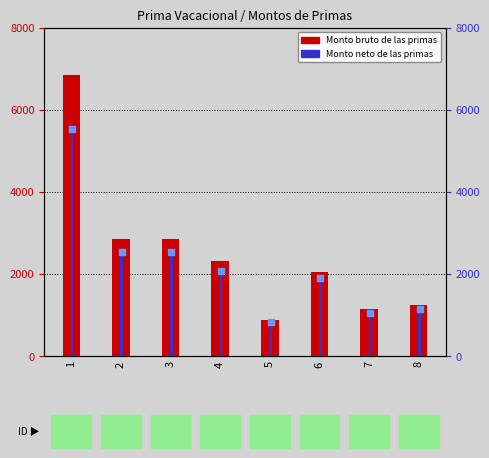

What are all the series names shown in the legend?

Monto bruto de las primas, Monto neto de las primas